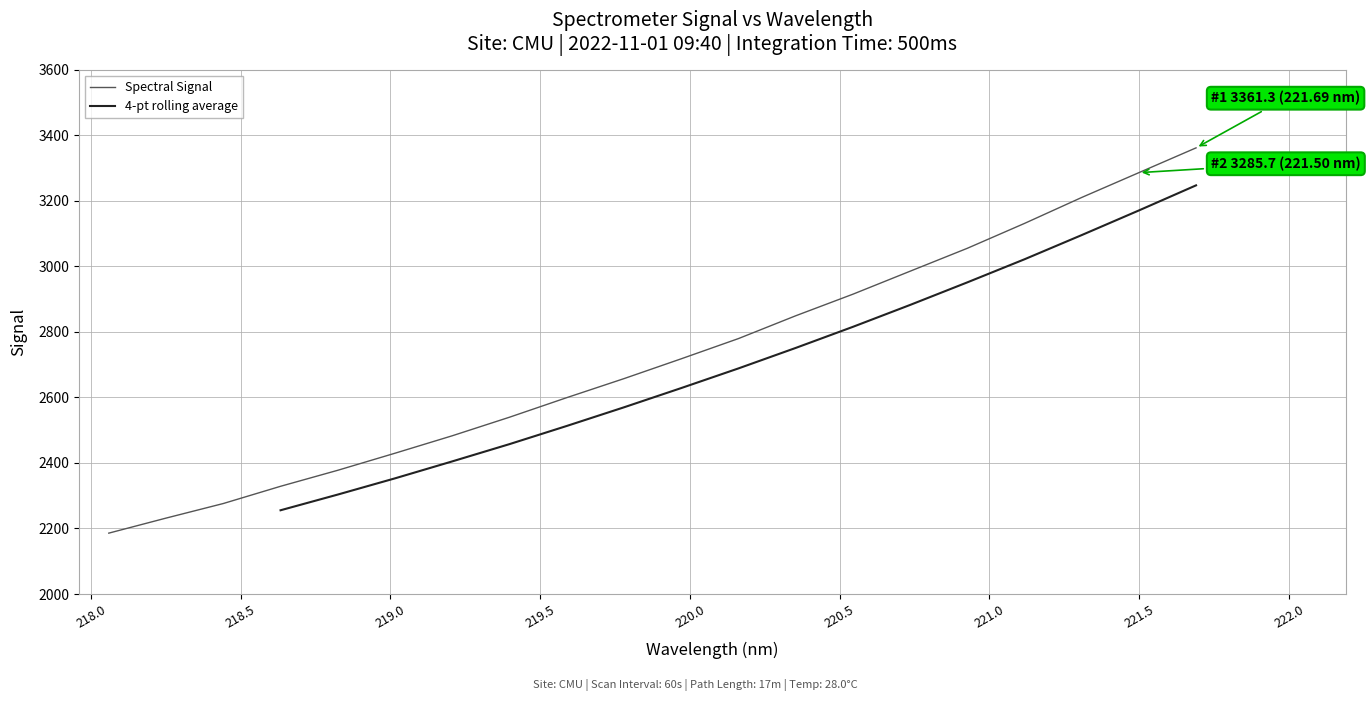

The chart shows a value of 3209.9 at 221.3083. True or false?

True